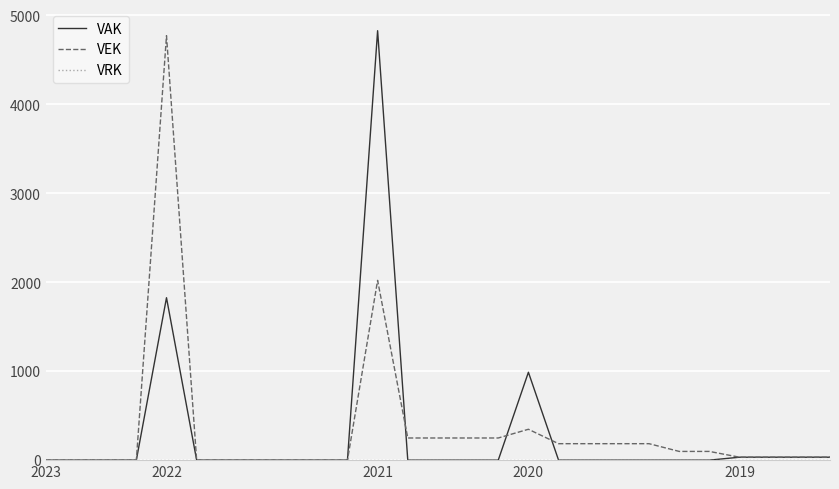

What is the maximum value for VAK?

4828